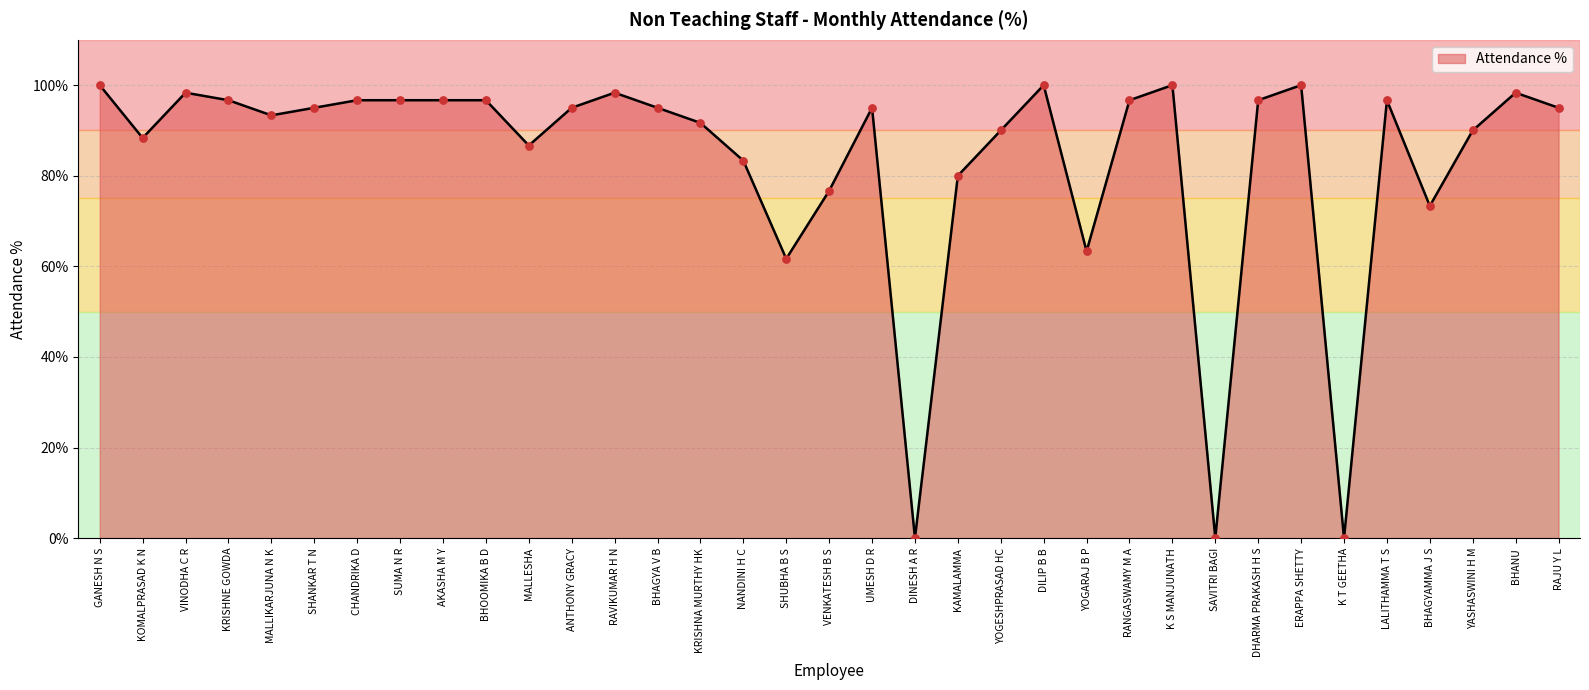

What is the change in value from RAVIKUMAR H N to VENKATESH B S?

-21.7